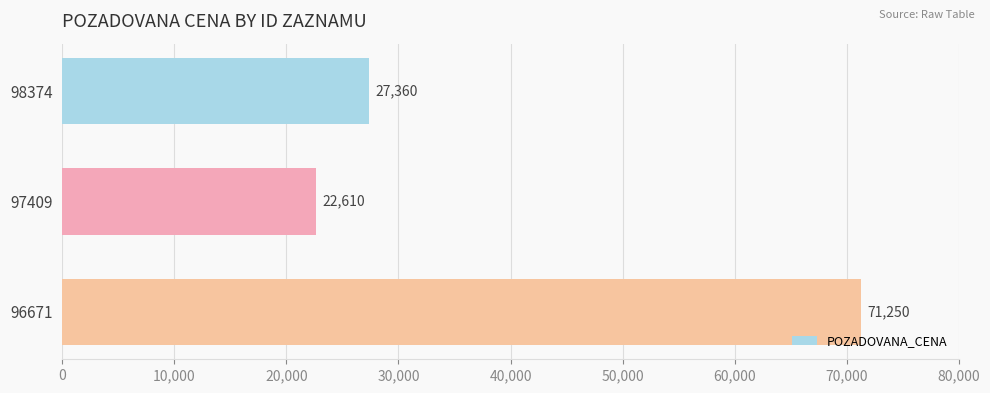

At which category does the chart reach its minimum across all series?

97409